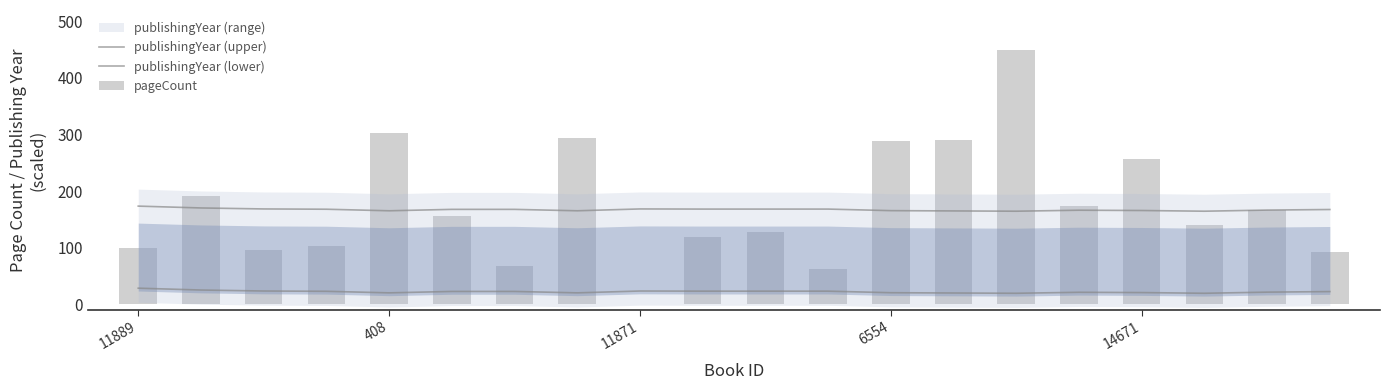

Are the bars horizontal?

No